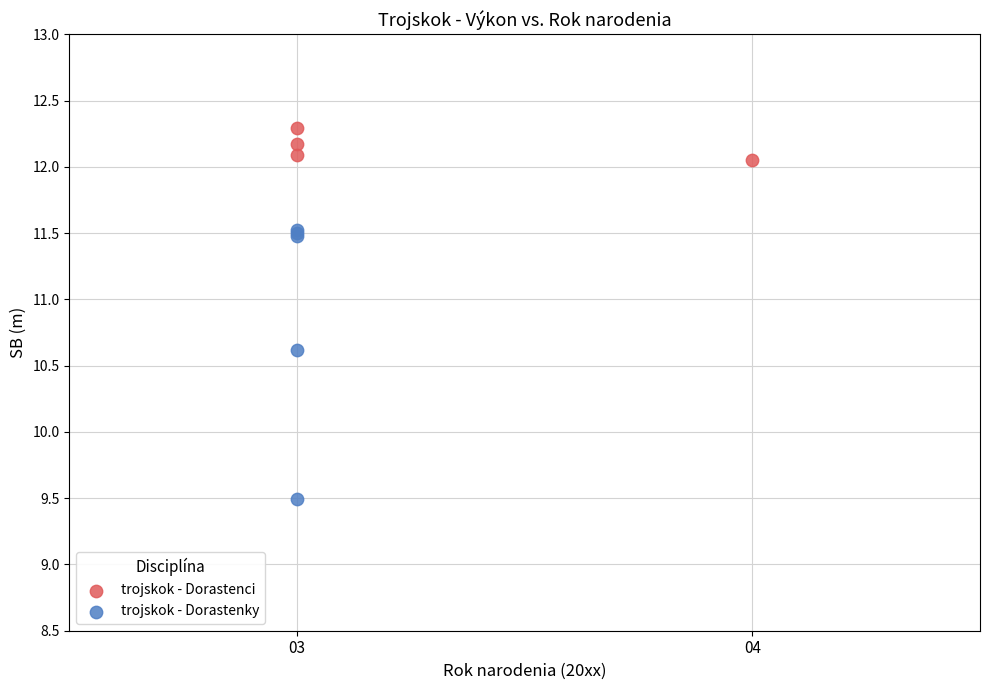

Which series reaches the maximum Y coordinate?

trojskok - Dorastenci